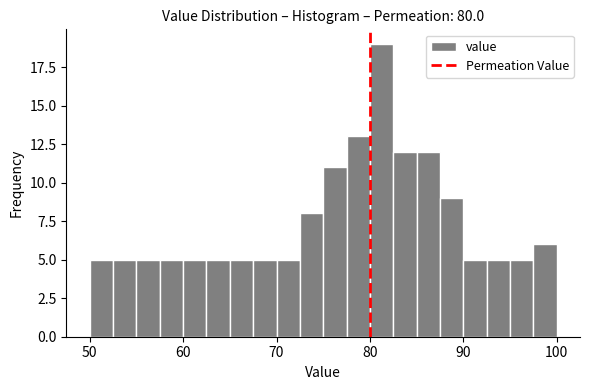

Around what value on the x-axis is the tallest bar? Give the approximate position of its centre, as read against the axis.

81